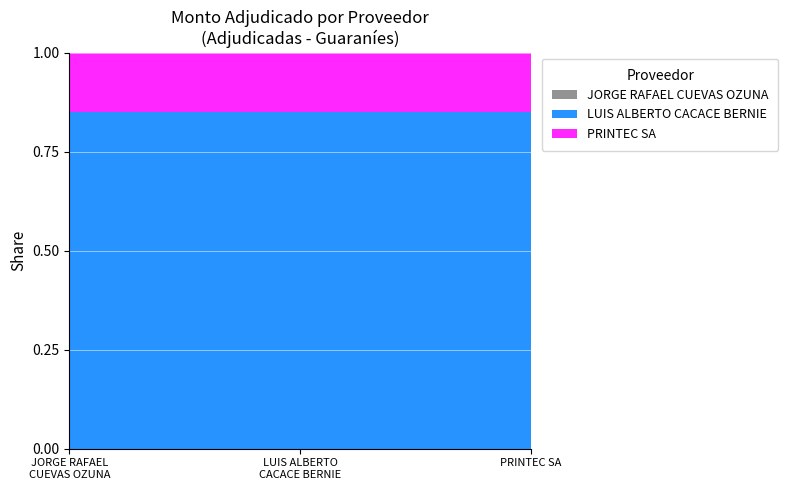

At which category is the sum across all series the highest?

JORGE RAFAEL CUEVAS OZUNA